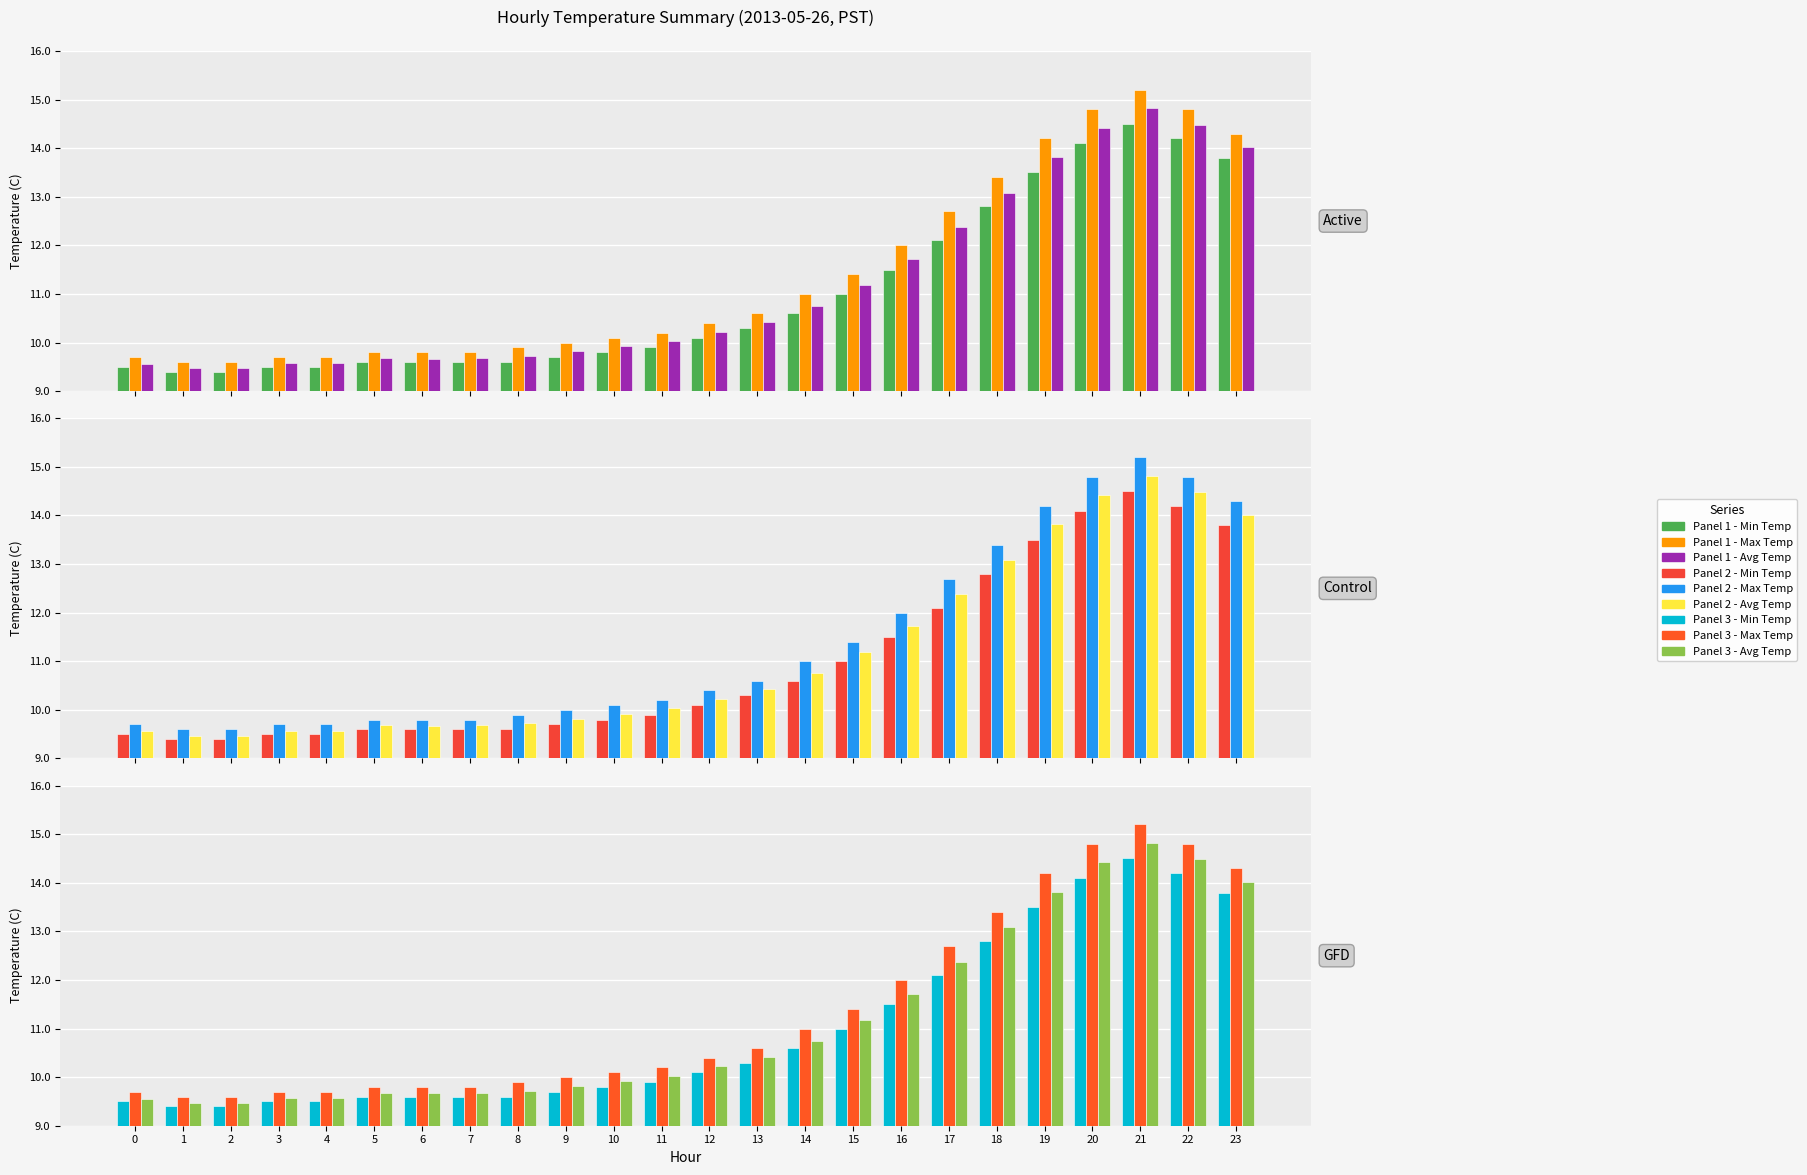

Are the bars horizontal?

No